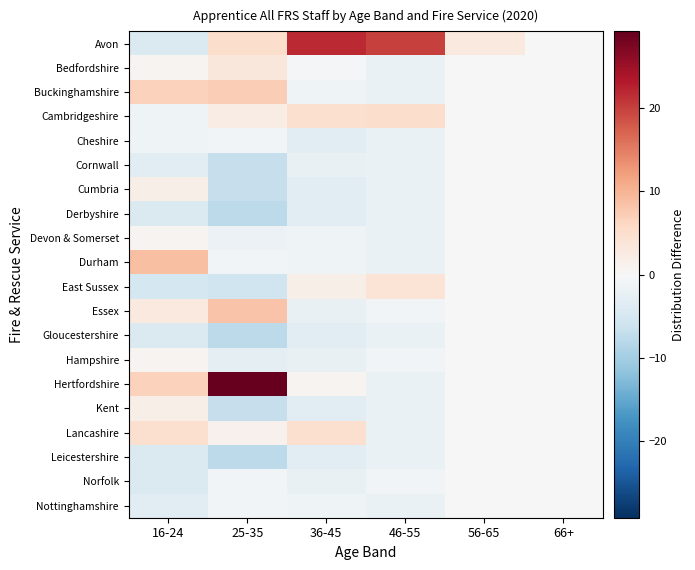

What is the maximum value shown in the chart?

29.2